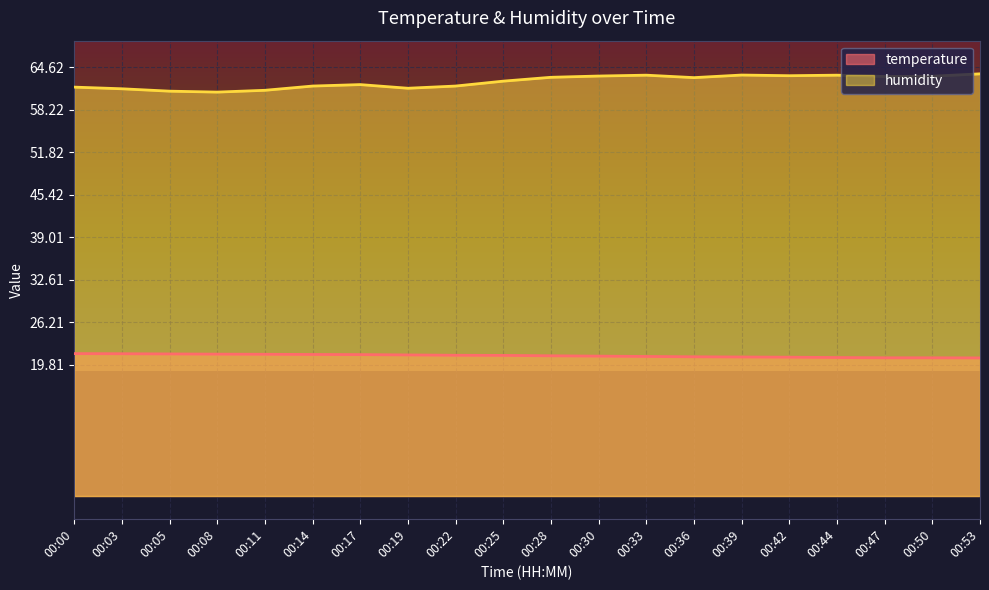

What is the difference between the maximum and minimum values in the temperature series?

0.7